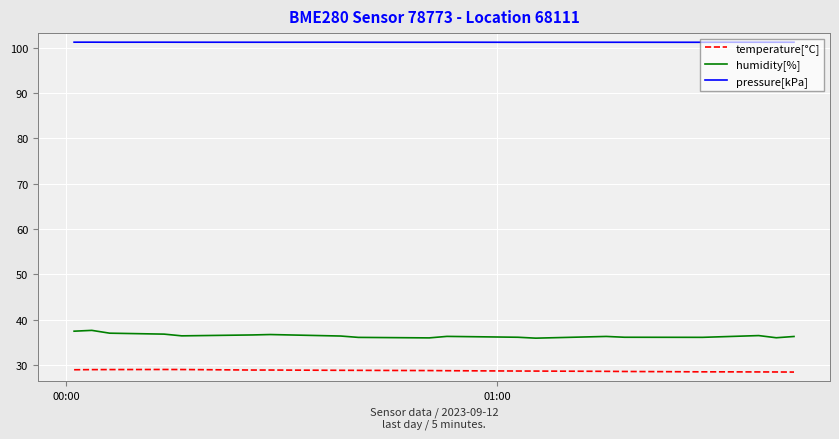

List the series in order of their peak value, highest first.

pressure[kPa], humidity[%], temperature[°C]